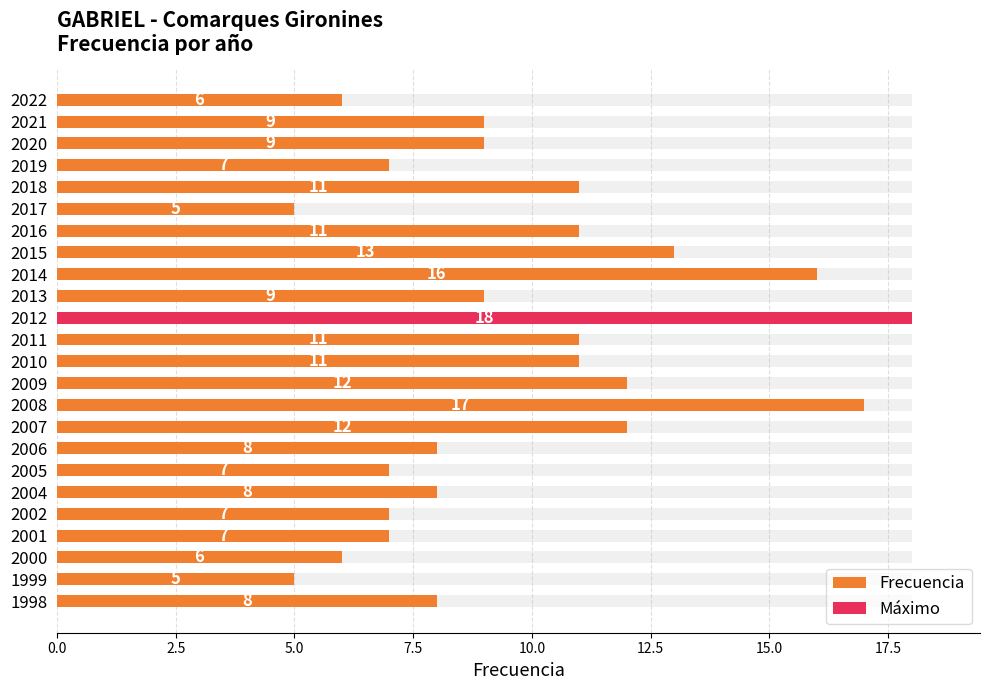

What is the minimum value shown in the chart?

5